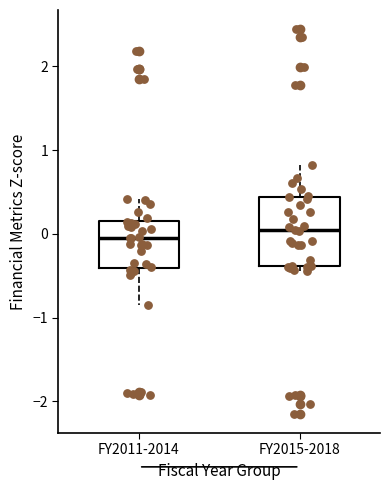

Reading left to right, transcribe this box plot: for each box, give where its median line is, the range the box spans, and where its two whiskers end, as read against the y-axis. The values are not printed on the chart, so give them approximately, as read against the axis.

FY2011-2014: median 0.0, box -0.4 to 0.2, whiskers -0.9 to 0.4
FY2015-2018: median 0.0, box -0.4 to 0.4, whiskers -0.4 (just below the box's lower edge) to 0.8